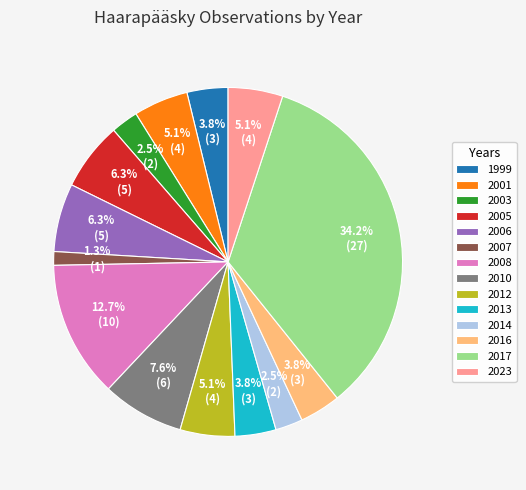

Which category has the biggest portion of the pie?

2017